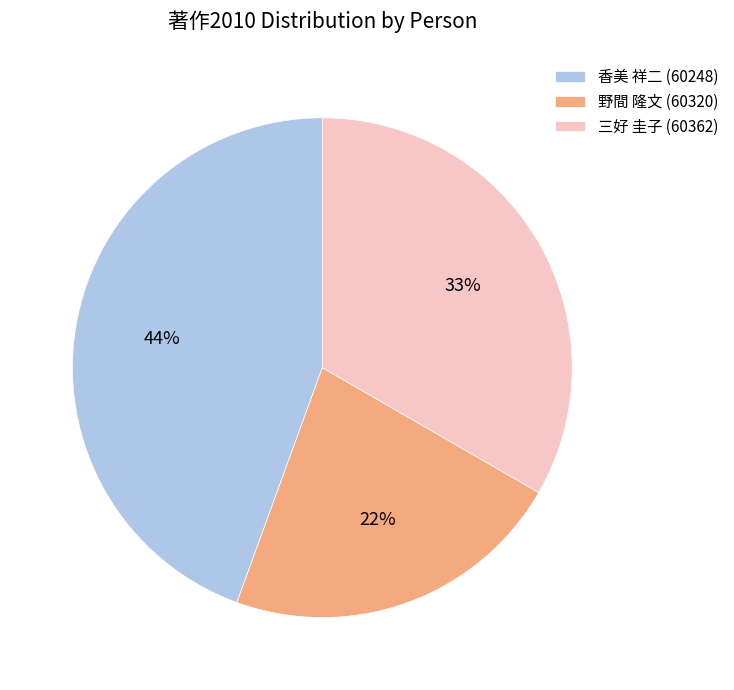

Approximately how many times larger is the value at 香美 祥二 (60248) compared to 三好 圭子 (60362)?

1.3